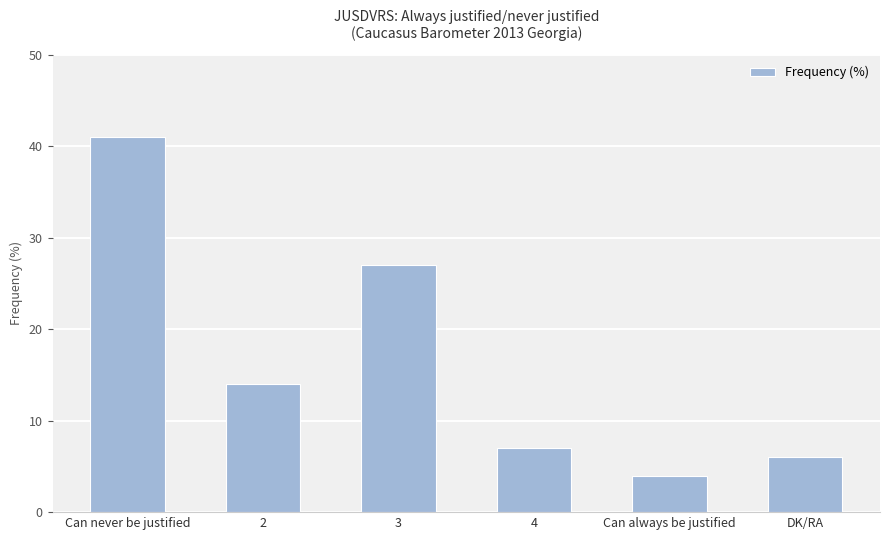

Rank the categories by value from lowest to highest.

Can always be justified, DK/RA, 4, 2, 3, Can never be justified